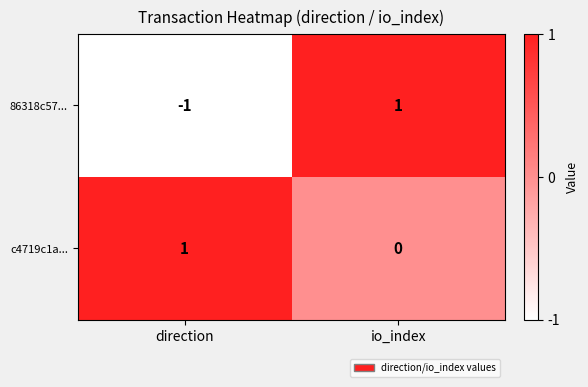

At which label is 86318c57... closest to 0?

direction